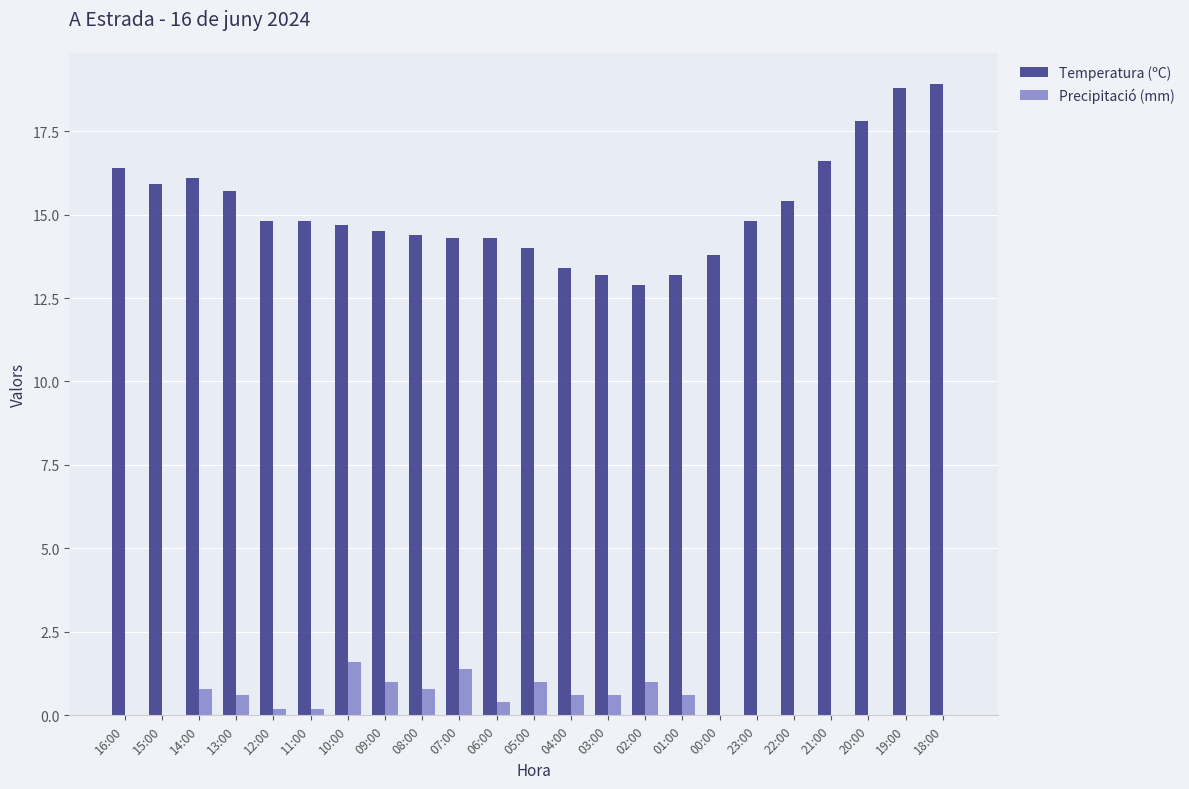

Is it true that Precipitació (mm) equals 0.6 at 04:00?

True